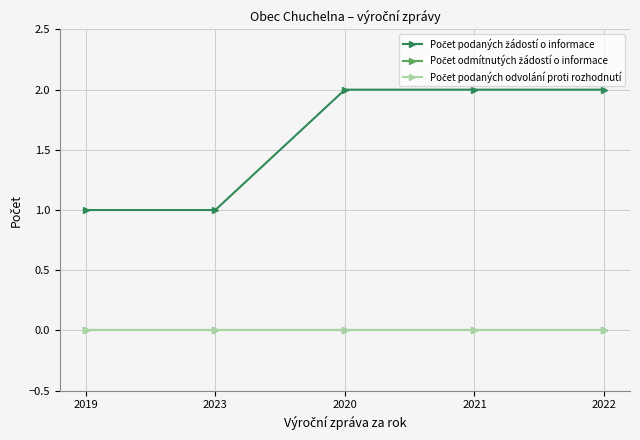

Which series has the widest spread of values?

Počet podaných žádostí o informace